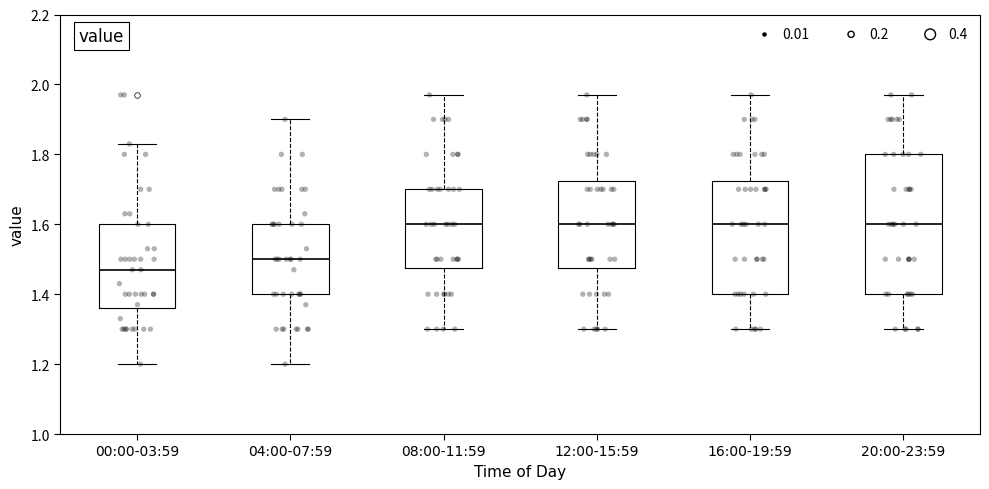

Reading left to right, read every box against the y-axis: the position of its median line, the range the box covers, and the ends of its whiskers. The values are not printed on the chart, so give them approximately, as read against the axis.

00:00-03:59: median 1.48, box 1.36 to 1.60, whiskers 1.20 to 1.84
04:00-07:59: median 1.50, box 1.40 to 1.60, whiskers 1.20 to 1.90
08:00-11:59: median 1.60, box 1.48 to 1.70, whiskers 1.30 to 1.98
12:00-15:59: median 1.60, box 1.48 to 1.72, whiskers 1.30 to 1.98
16:00-19:59: median 1.60, box 1.40 to 1.72, whiskers 1.30 to 1.98
20:00-23:59: median 1.60, box 1.40 to 1.80, whiskers 1.30 to 1.98